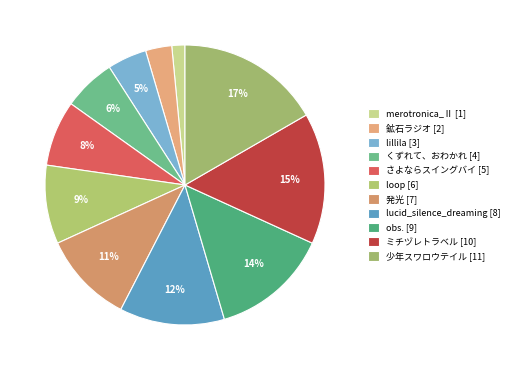

What is the smallest slice in the pie chart?

merotronica_Ⅱ